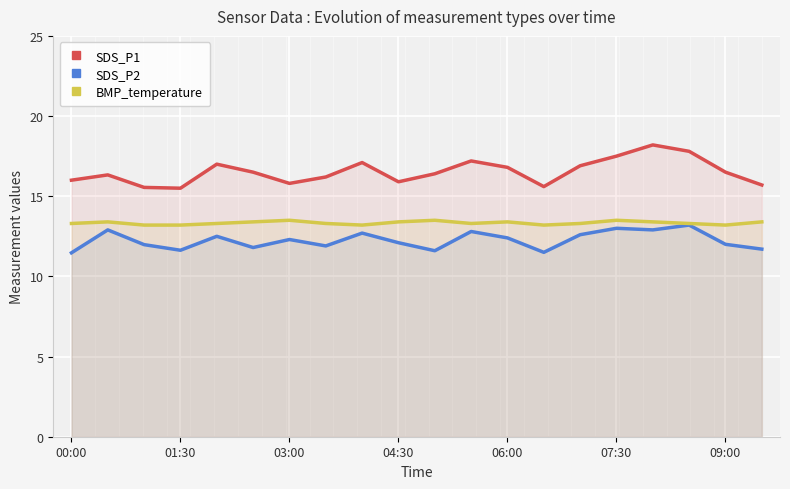

True or false: BMP_temperature and SDS_P1 cross at least once.

False